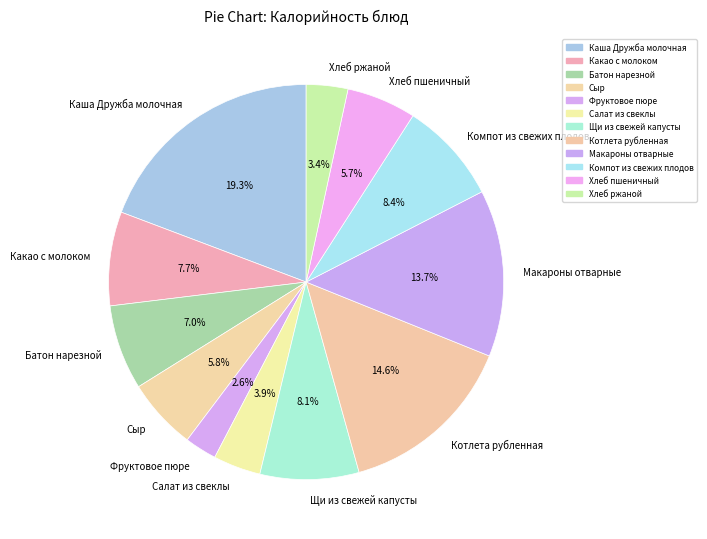

The Каша Дружба молочная slice represents 19% of the pie. True or false?

True